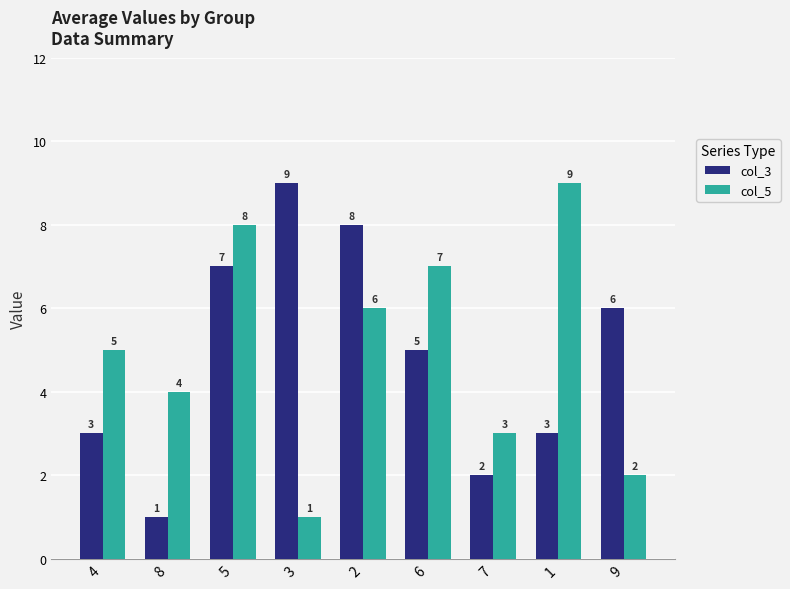

List the series in order of their overall mean, lowest first.

col_3, col_5